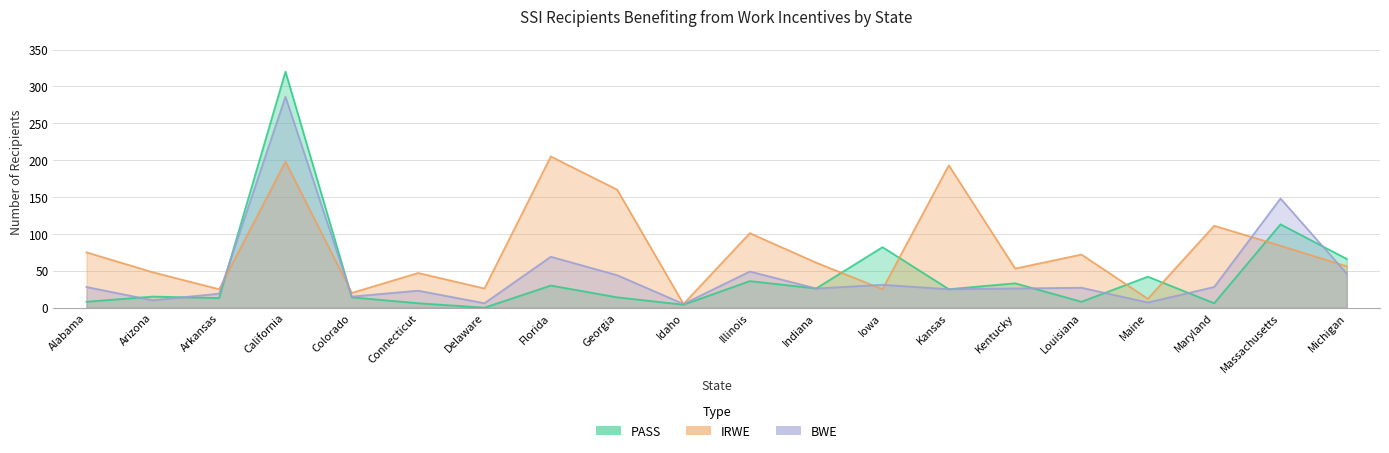

Rank the series at Connecticut from lowest to highest value.

PASS, BWE, IRWE